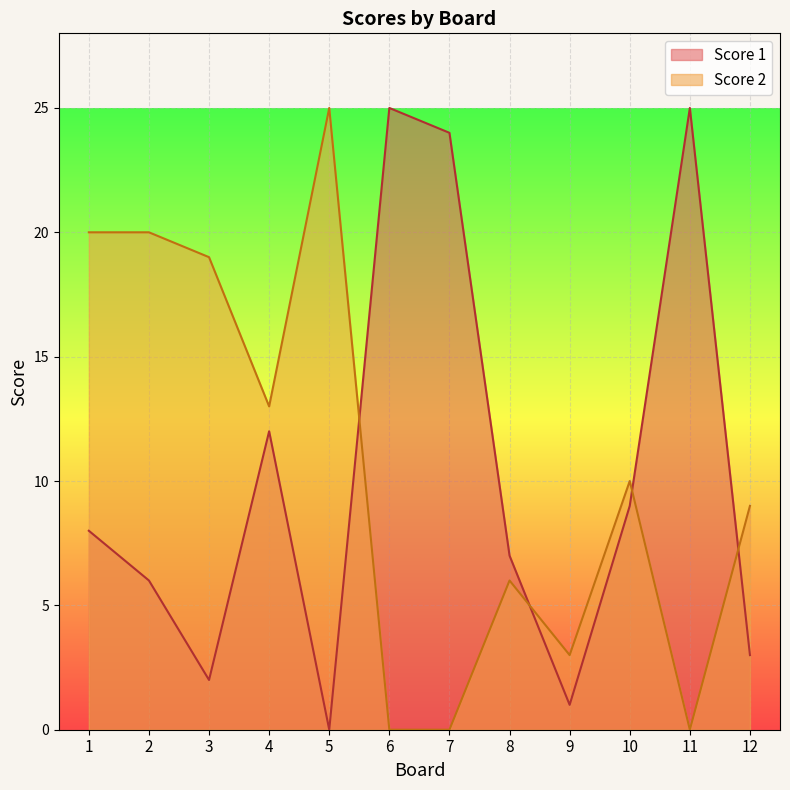

How many positive values does the Score 1 series have?

11